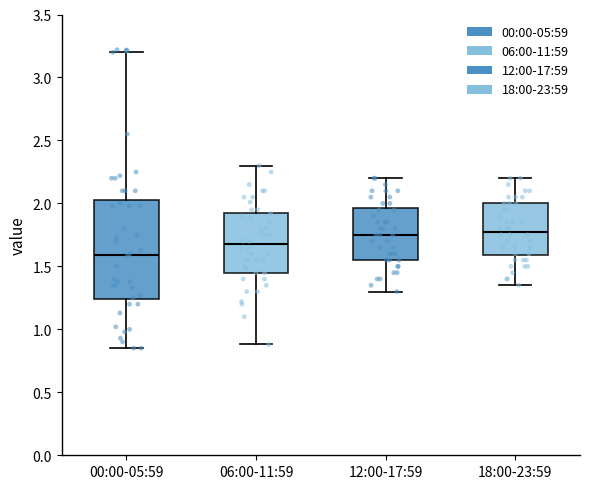

Reading left to right, read every box against the y-axis: the position of its median line, the range the box covers, and the ends of its whiskers. The values are not printed on the chart, so give them approximately, as read against the axis.

00:00-05:59: median 1.60, box 1.25 to 2.05, whiskers 0.85 to 3.20
06:00-11:59: median 1.70, box 1.45 to 1.95, whiskers 0.90 to 2.30
12:00-17:59: median 1.75, box 1.55 to 1.95, whiskers 1.30 to 2.20
18:00-23:59: median 1.80, box 1.60 to 2.00, whiskers 1.35 to 2.20